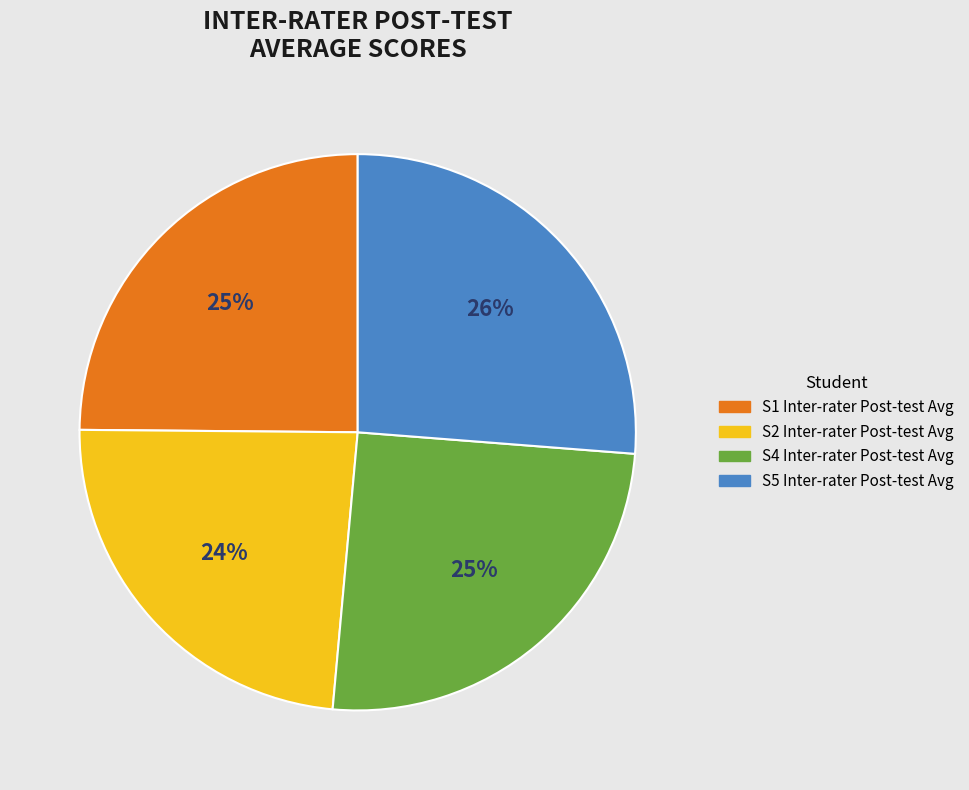

Does S4 represent more than half of the total?

No